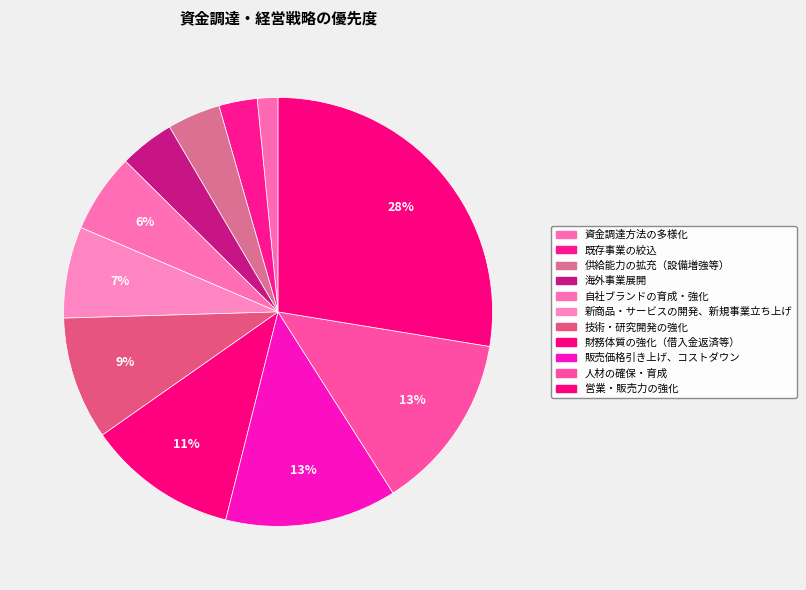

Is 自社ブランドの育成・強化 the majority of the pie?

No